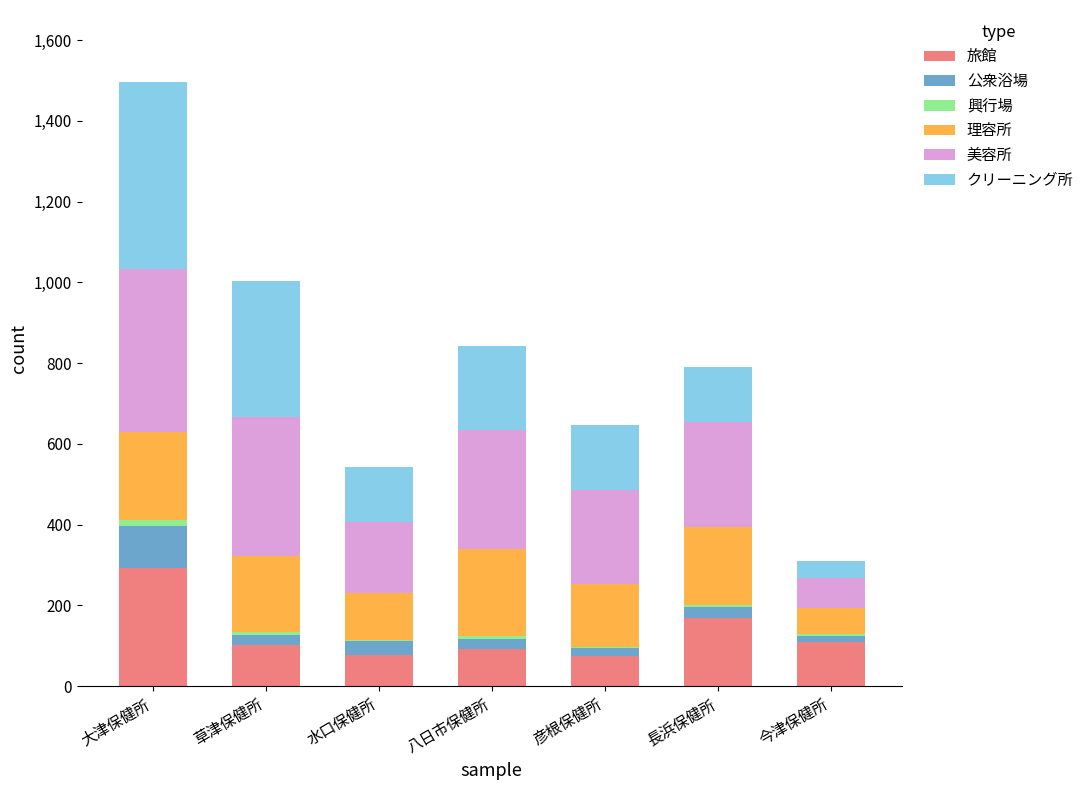

What is the maximum value for 旅館?

292